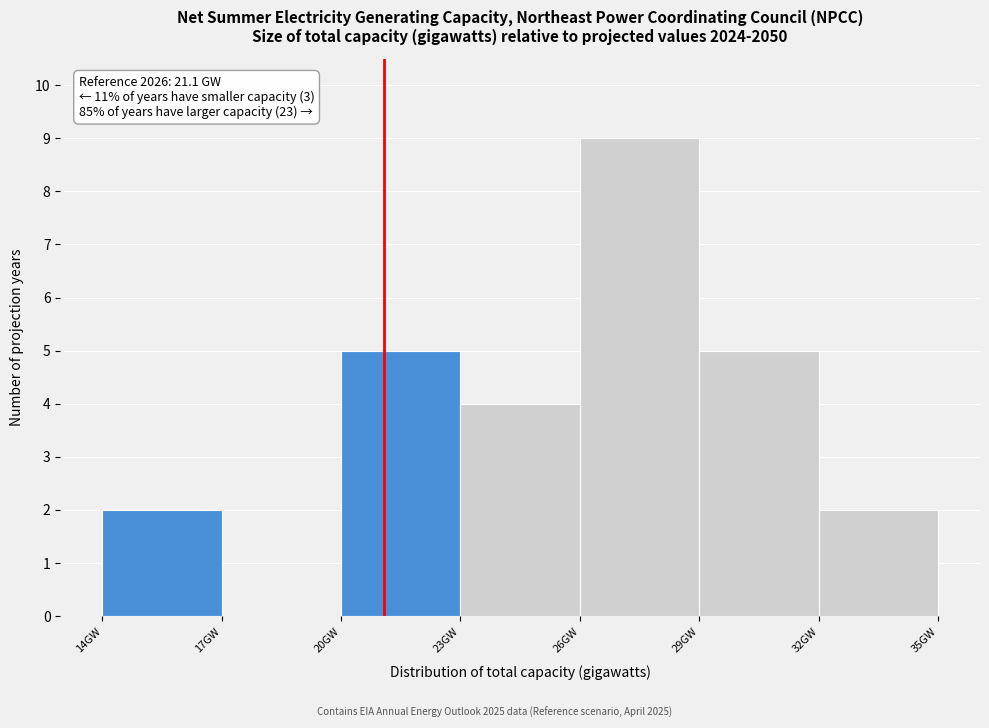

Over which range of the x-axis is the bar tallest?

26 to 29